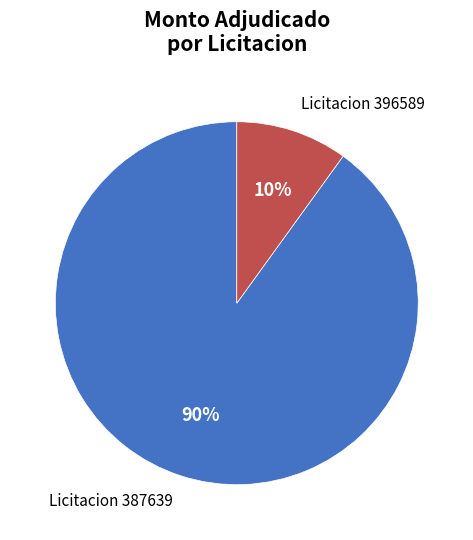

True or false: Licitacion 387639 accounts for 90% of the total.

True